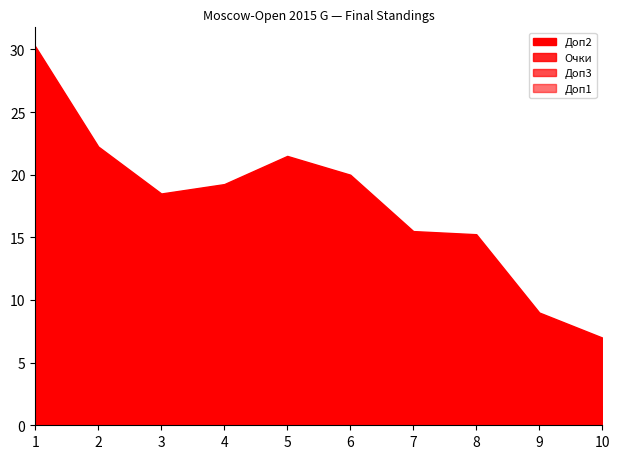

How many lines are shown in the chart?

4